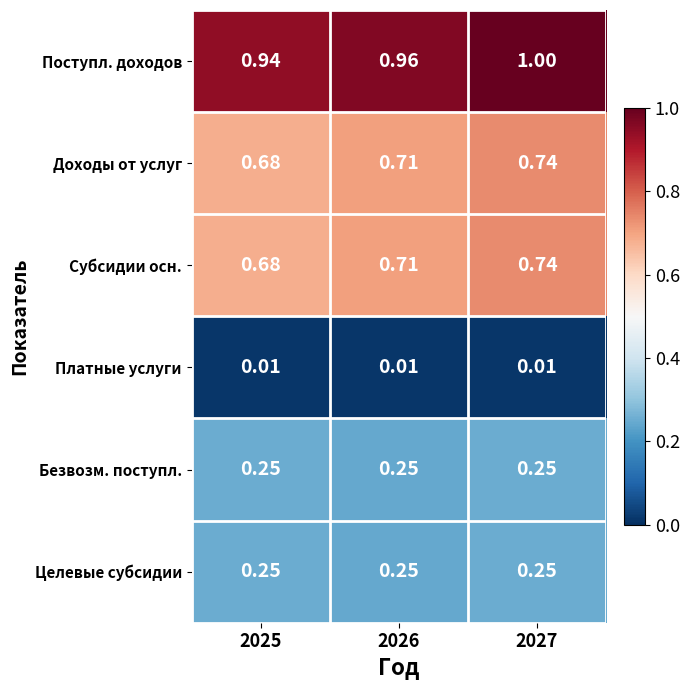

Which series has the largest total across all categories?

Поступл. доходов